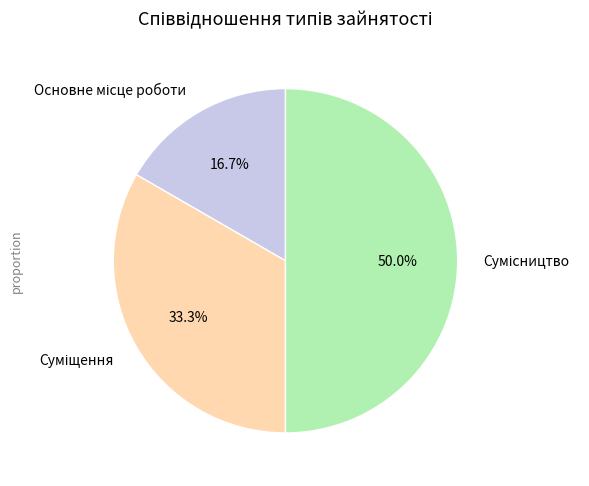

To the nearest percent, what percentage of the pie is Суміщення?

33%